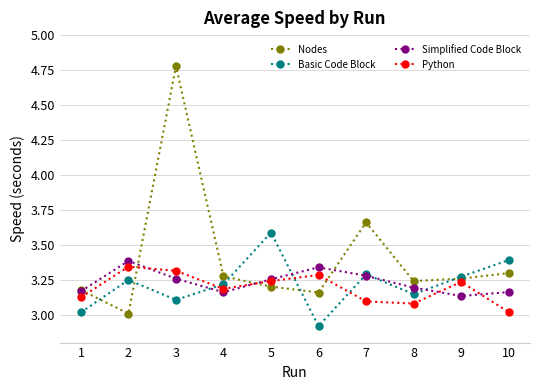

What is the total value across all series at 1?

12.5